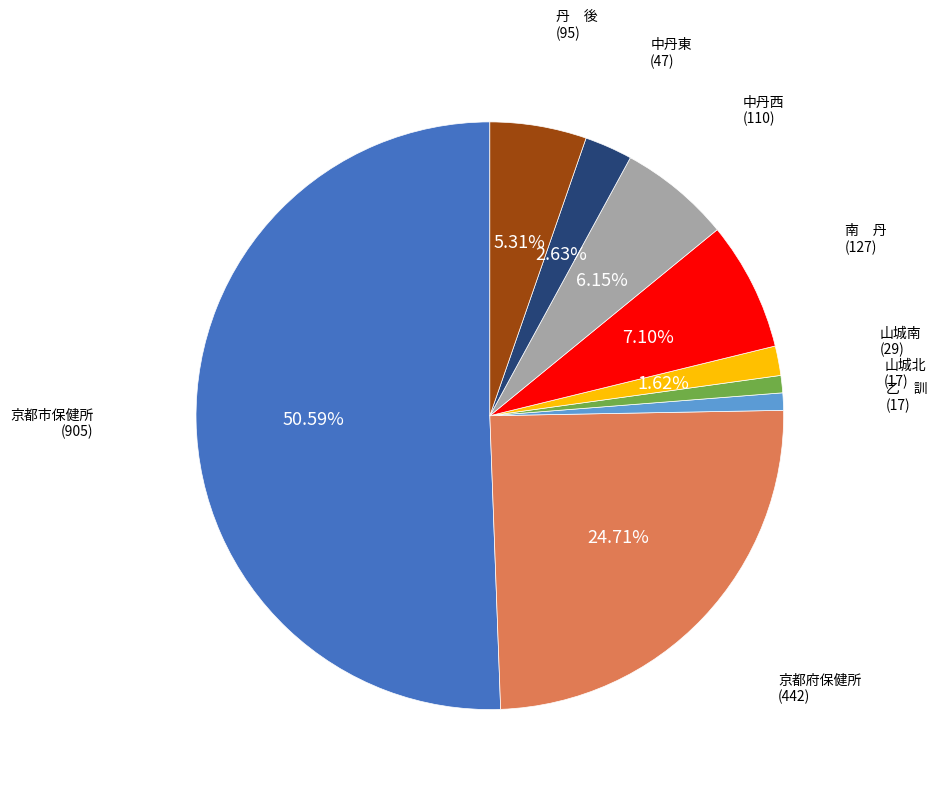

How many segments does this pie chart have?

9